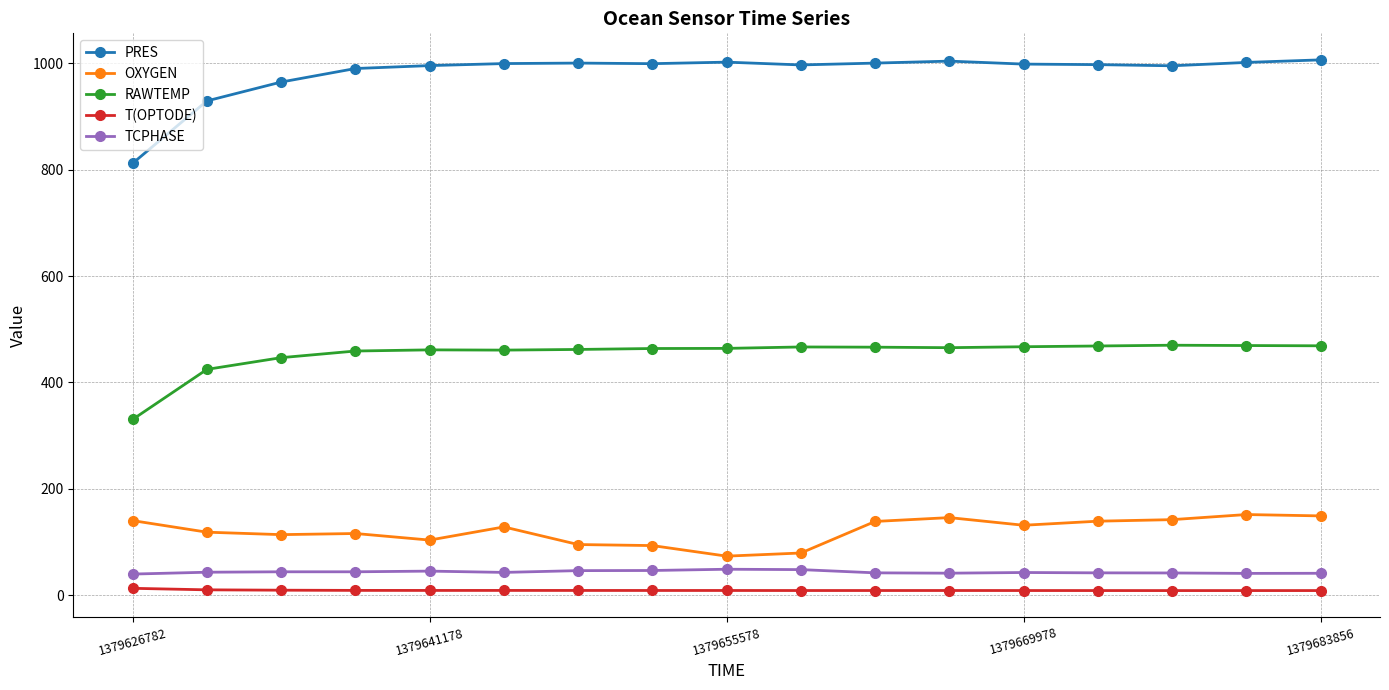

Which series has the largest total across all categories?

PRES